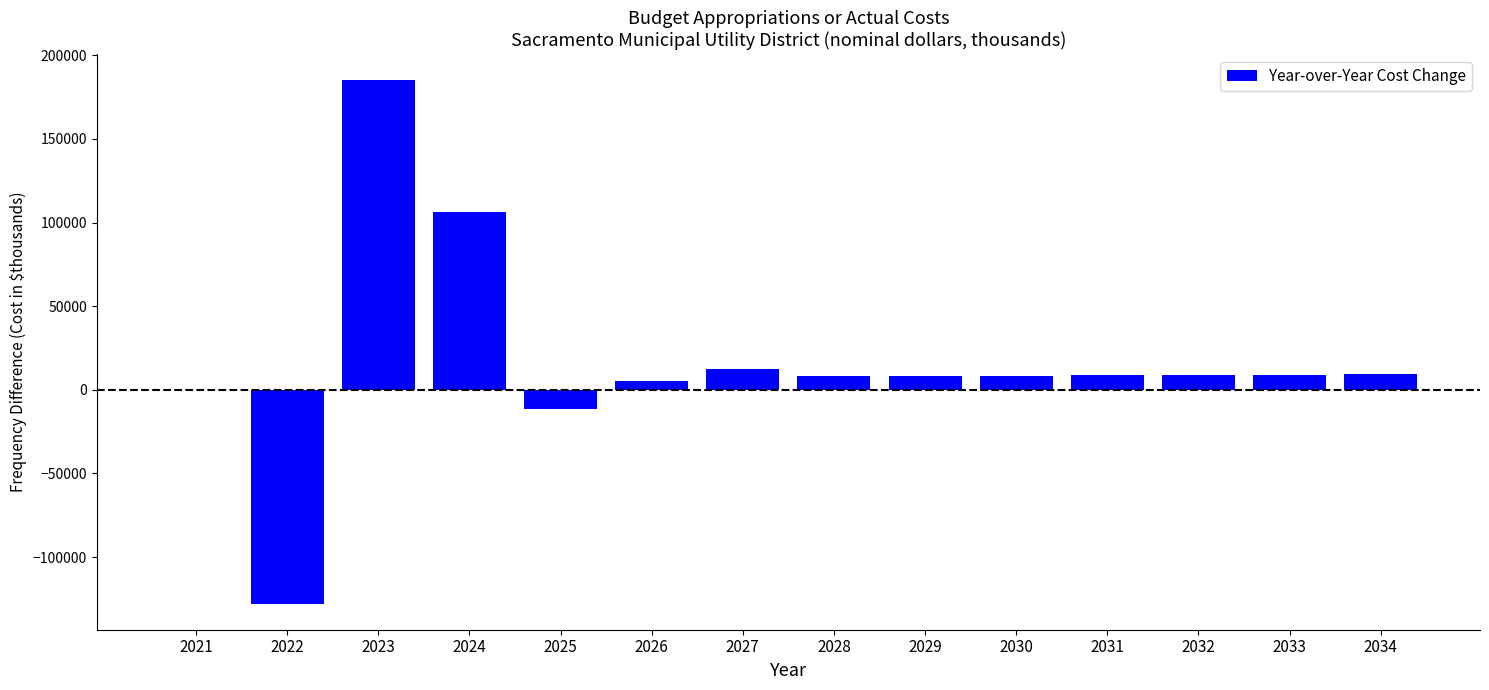

What is the sum of the values at 2032 and 2030?

17392.3